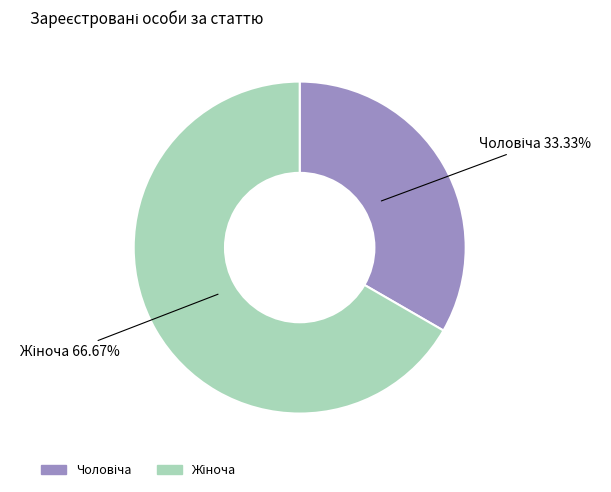

Is there a majority slice in this chart?

Yes